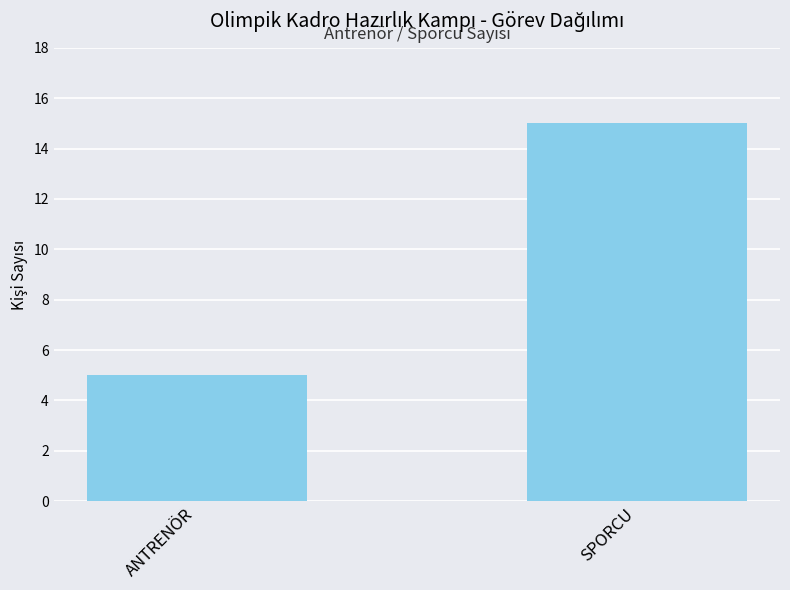

What is the average value?

10